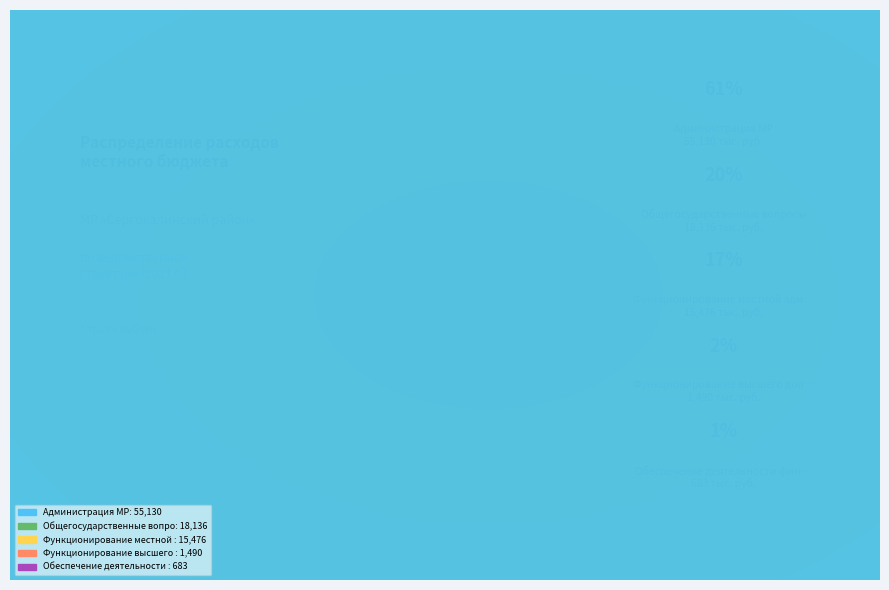

What is the smallest slice in the pie chart?

Обеспечение деятельности финансового органа